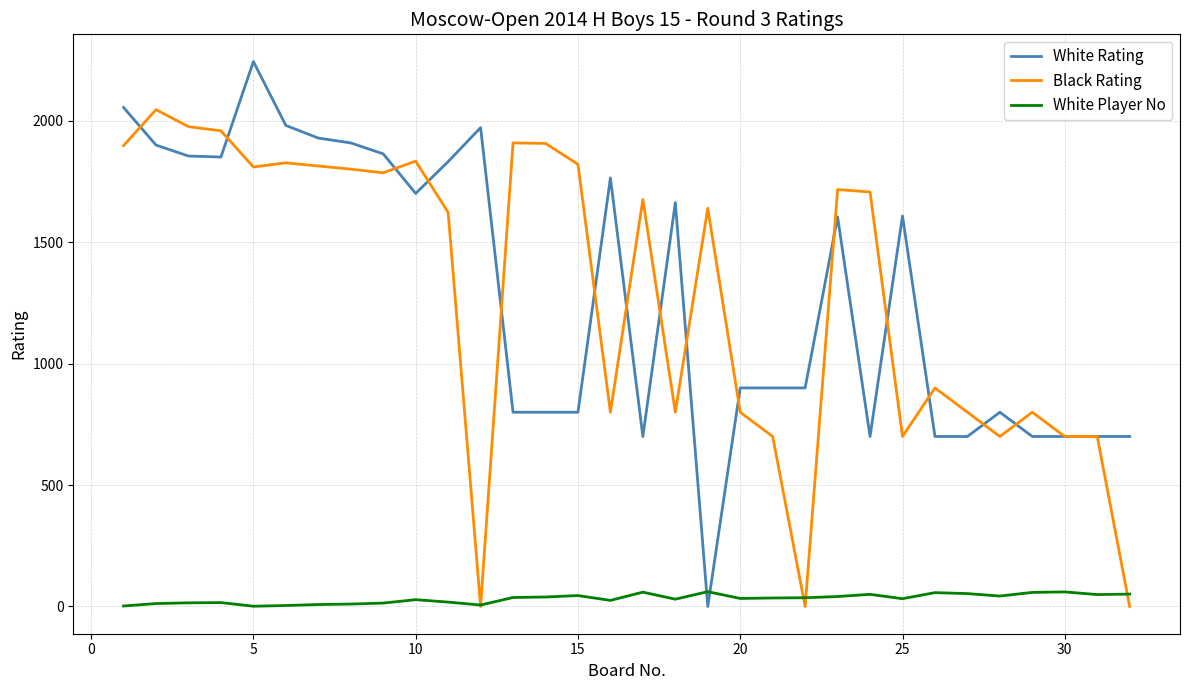

List the series in order of their peak value, highest first.

White Rating, Black Rating, White Player No